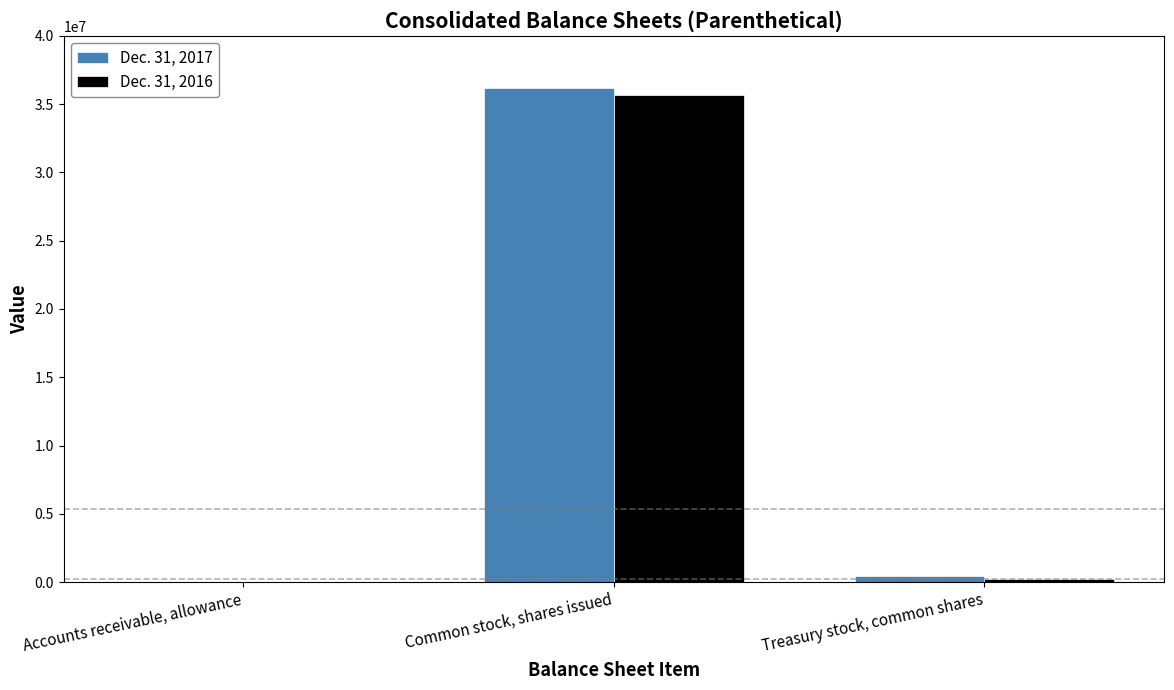

Where does the Dec. 31, 2017 series first go above 453178?

Common stock, shares issued